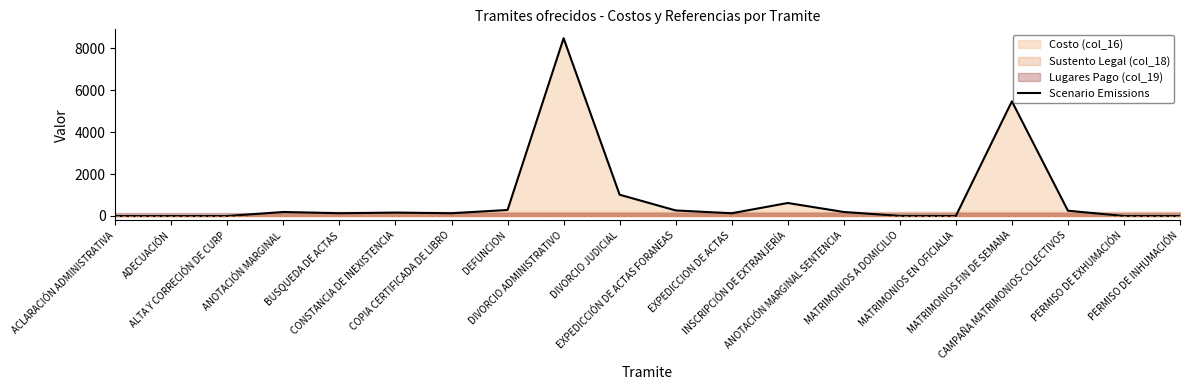

The chart shows a value of 0 at PERMISO DE INHUMACIÓN. True or false?

True